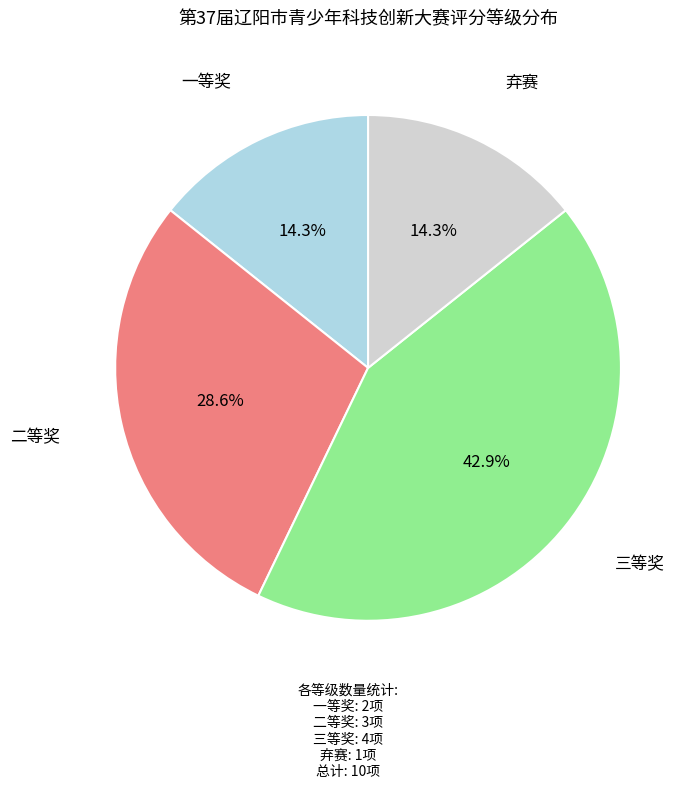

How many slices are in this pie chart?

4